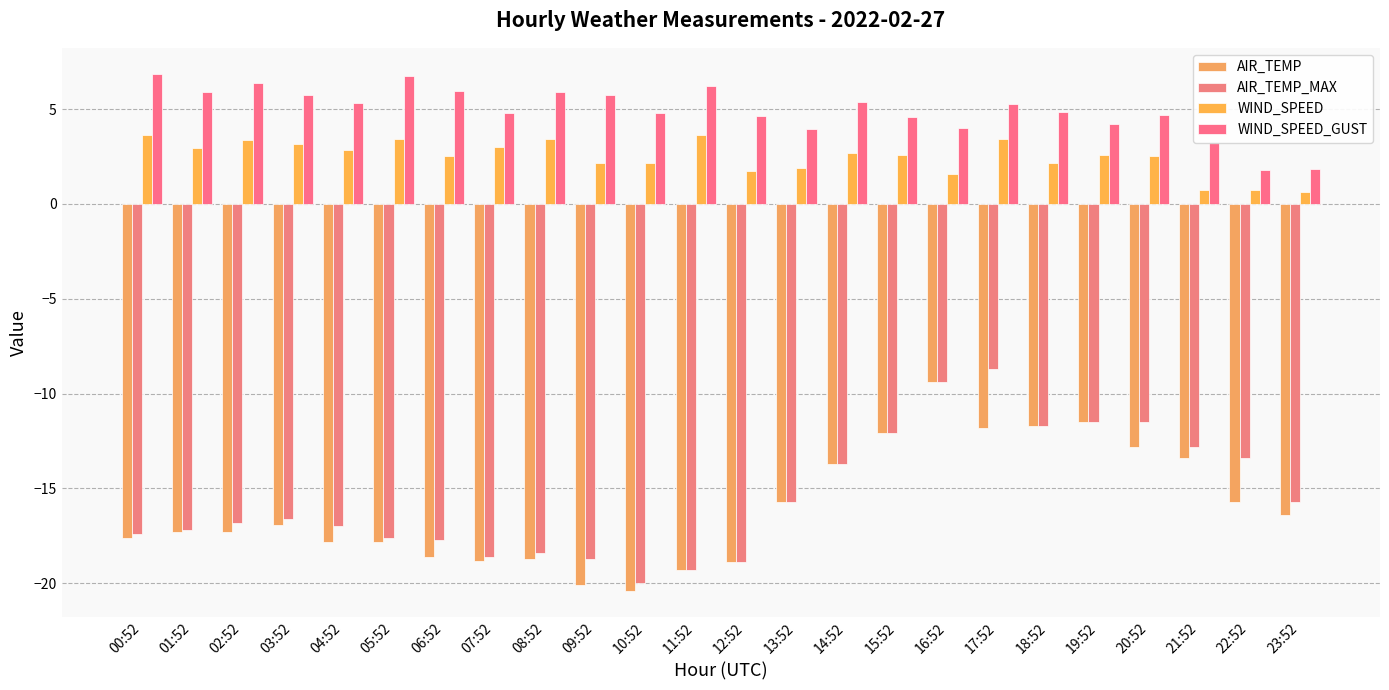

Does the chart contain any negative values?

Yes